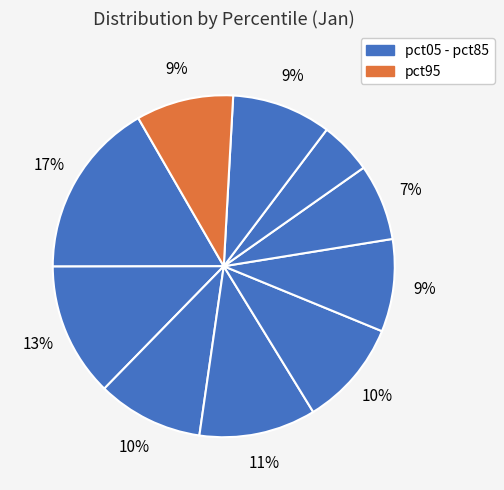

Count the number of slices in the pie.

10